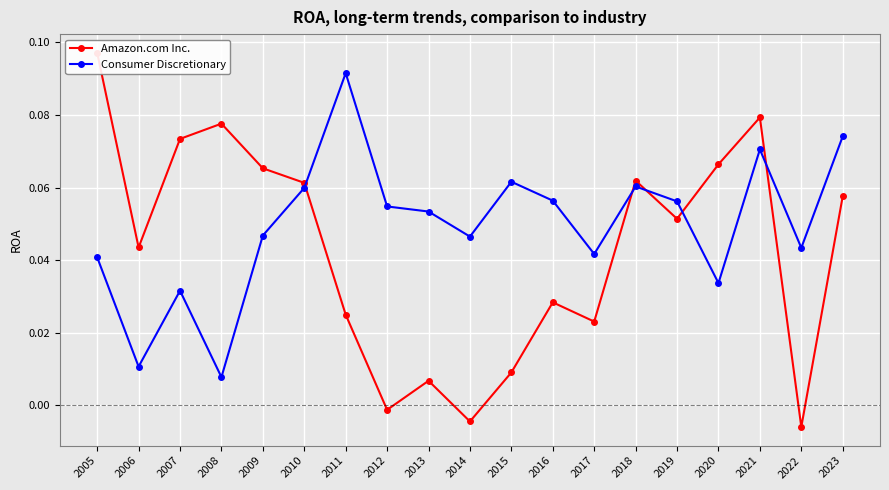

What is the sum of all Amazon.com Inc. values?

0.8